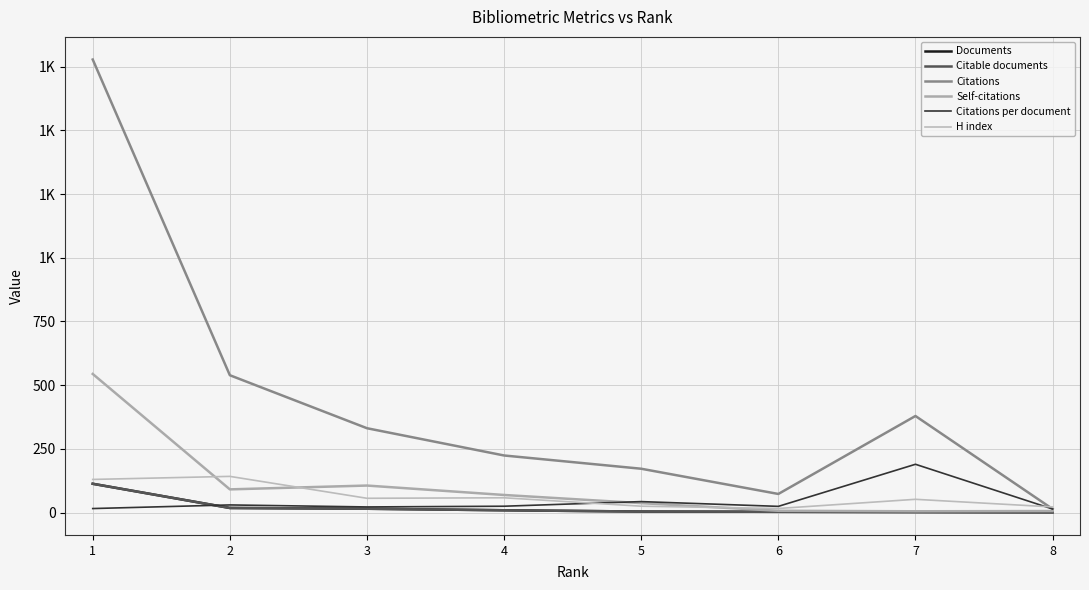

What is the difference between the second highest and second lowest values in the Citable documents series?

16.0